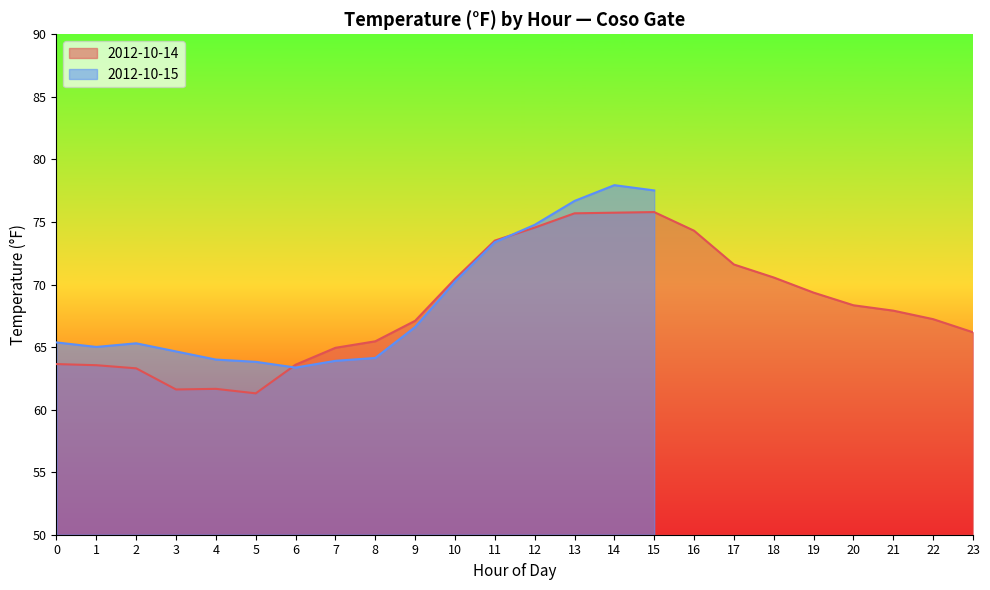

What is the value of the 5th point from the left?

61.7